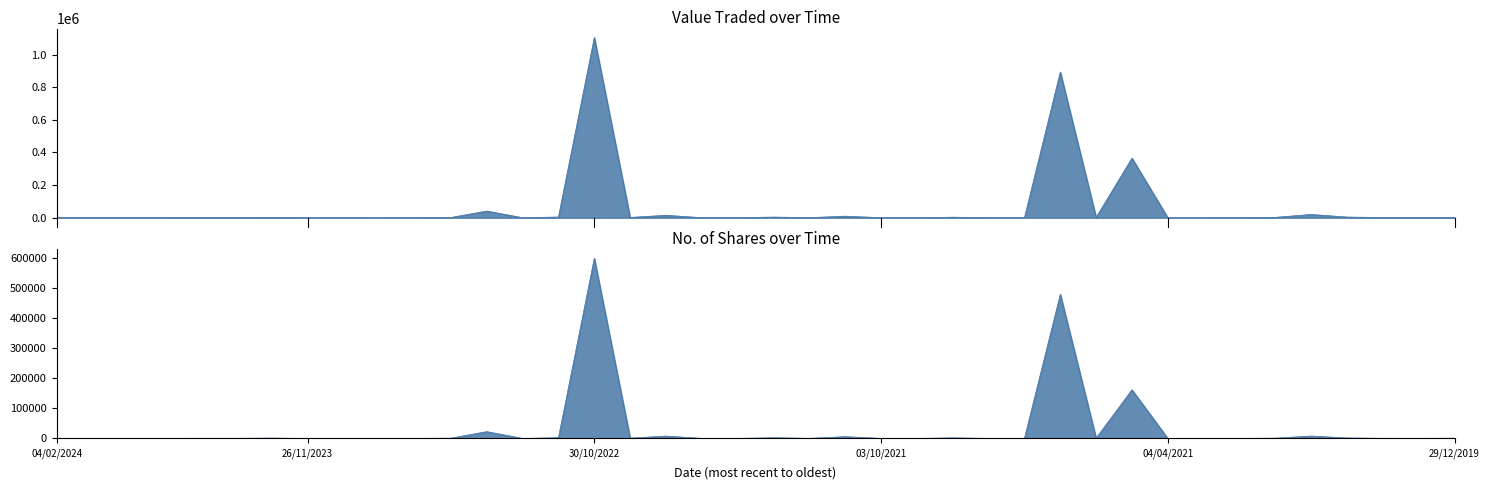

What is the difference between the No. of Shares values at 26/11/2023 and 26/02/2023?

22619